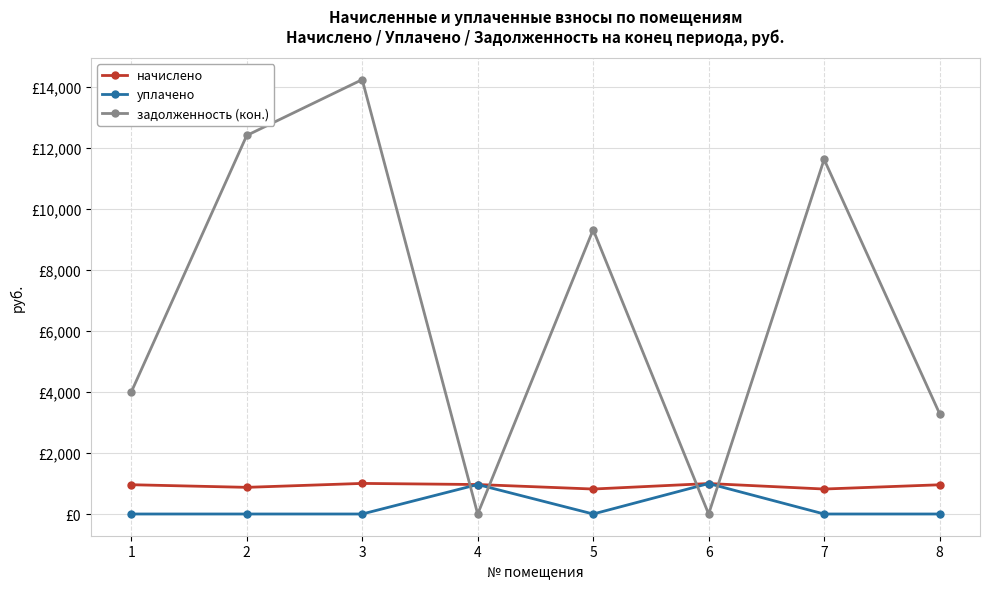

Which series has the largest total across all categories?

задолженность (кон.)